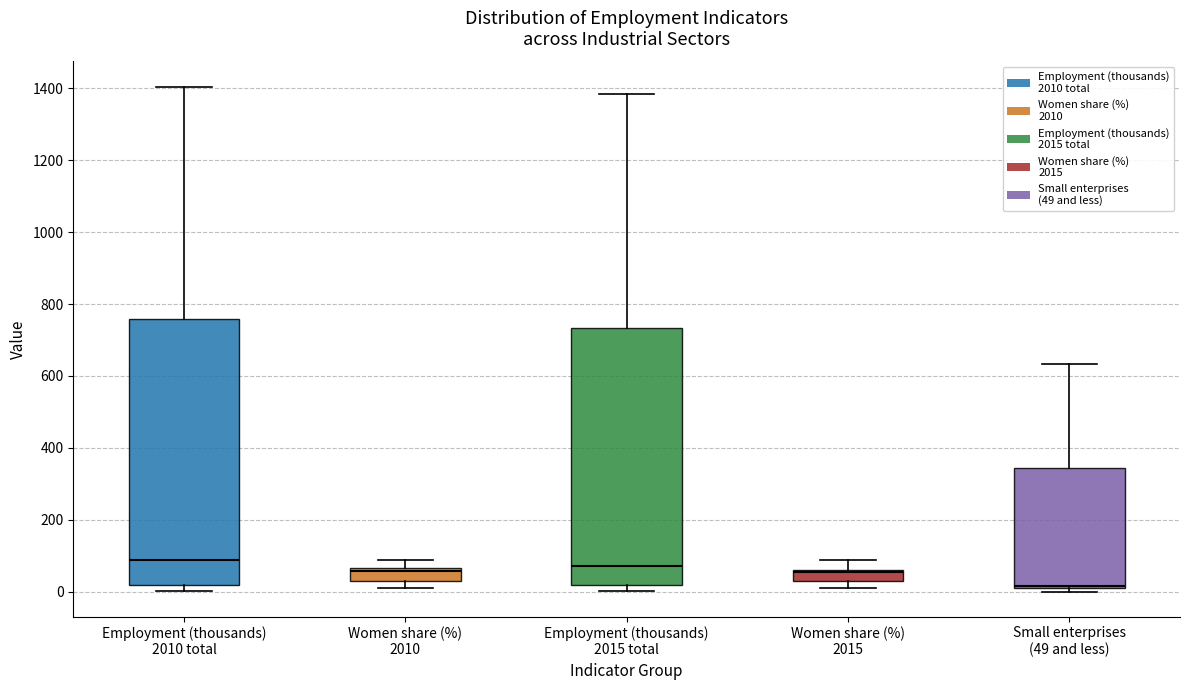

Which box has the lowest median line?

Small enterprises (49 and less)